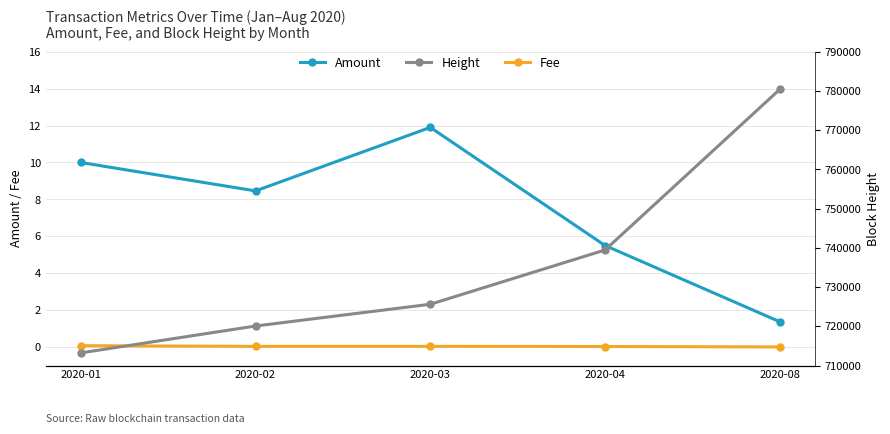

Reading right to left, what are all the values shown in this chart?

Amount: 1.4	5.5	11.9	8.5	10.0
Fee: 0.0	0.0	0.0	0.0	0.1
Height: 780429.0	739464.0	725621.0	720072.0	713217.0